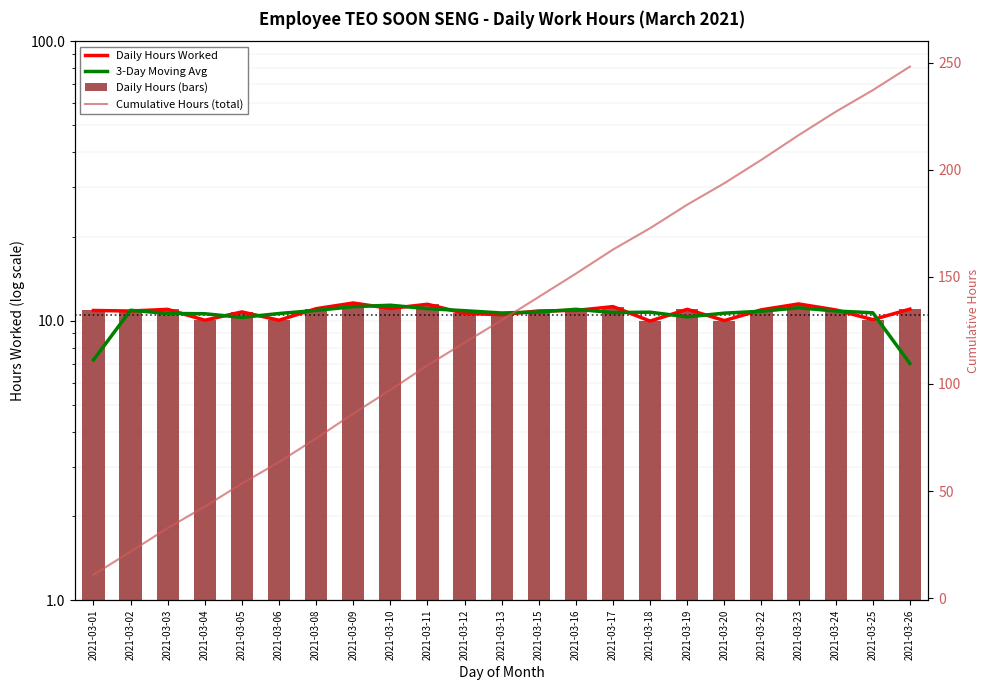

Reading right to left, transcribe all the data shown in this chart.

Daily Hours Worked: 11.0	10.1	10.9	11.5	10.9	10.0	11.0	10.0	11.2	10.9	10.8	10.5	10.6	11.4	11.1	11.6	11.0	10.0	10.8	10.0	11.0	10.8	10.9
3-Day Moving Avg: 7.0	10.7	10.8	11.1	10.8	10.6	10.3	10.7	10.7	11.0	10.7	10.7	10.9	11.0	11.4	11.2	10.9	10.6	10.3	10.6	10.6	10.9	7.2
Daily Hours (bars): 11.0	10.1	10.9	11.5	10.9	10.0	11.0	10.0	11.2	10.9	10.8	10.5	10.6	11.4	11.1	11.6	11.0	10.0	10.8	10.0	11.0	10.8	10.9
Cumulative Hours (total): 248.1	237.1	227.0	216.1	204.6	193.7	183.7	172.7	162.7	151.5	140.6	129.8	119.3	108.6	97.2	86.1	74.6	63.5	53.5	42.7	32.7	21.7	10.9